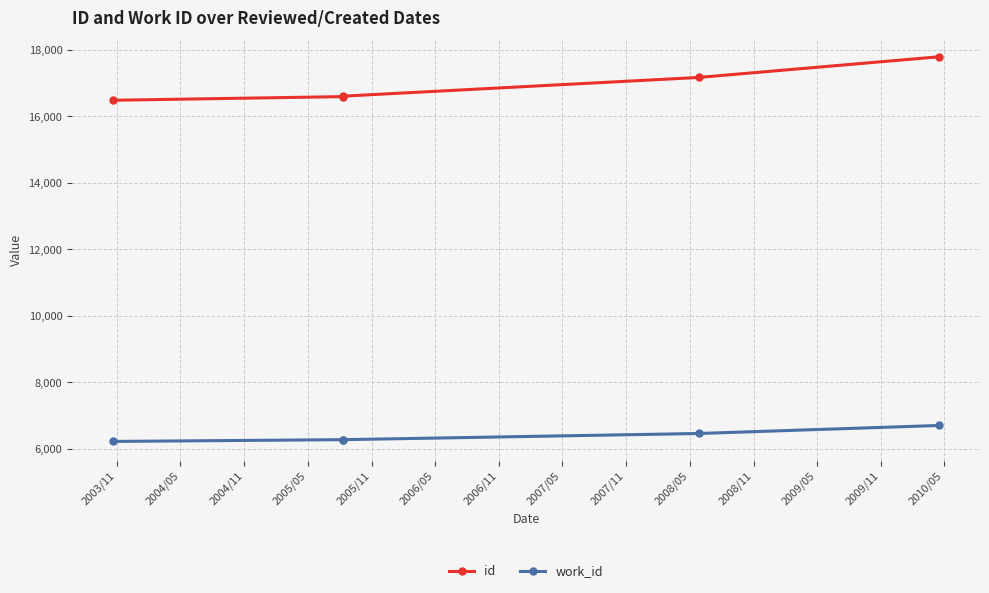

True or false: work_id and id intersect in this chart.

False